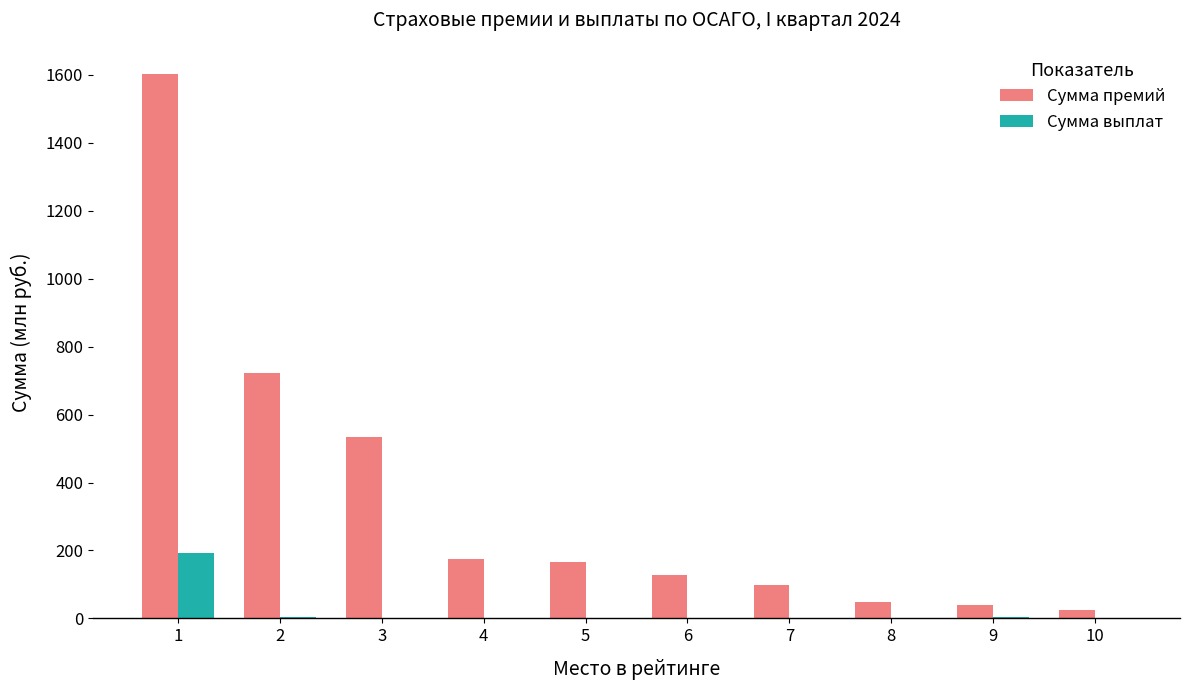

What is the sum of all Сумма премий values?

3536.7